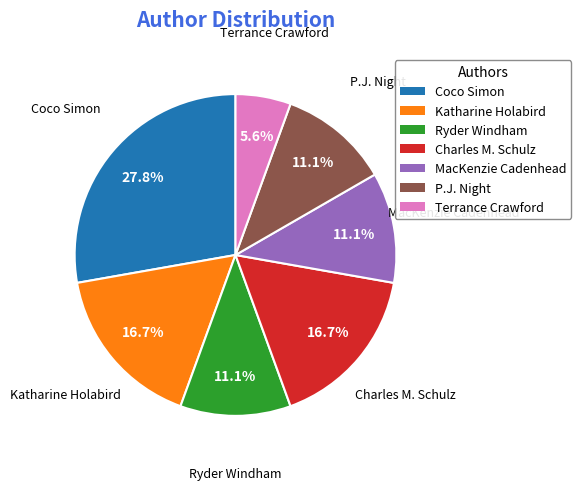

To the nearest percent, what portion does Coco Simon represent?

28%